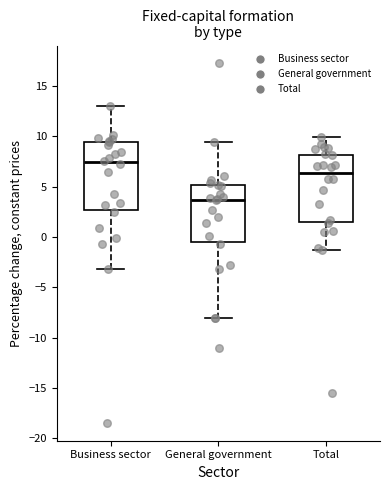

Reading left to right, transcribe this box plot: for each box, give where its median line is, the range the box spans, and where its two whiskers end, as read against the y-axis. The values are not printed on the chart, so give them approximately, as read against the axis.

Business sector: median 7.5, box 2.5 to 9.5, whiskers -3.0 to 13.0
General government: median 3.5, box -0.5 to 5.0, whiskers -8.0 to 9.5
Total: median 6.5, box 1.5 to 8.0, whiskers -1.5 to 10.0